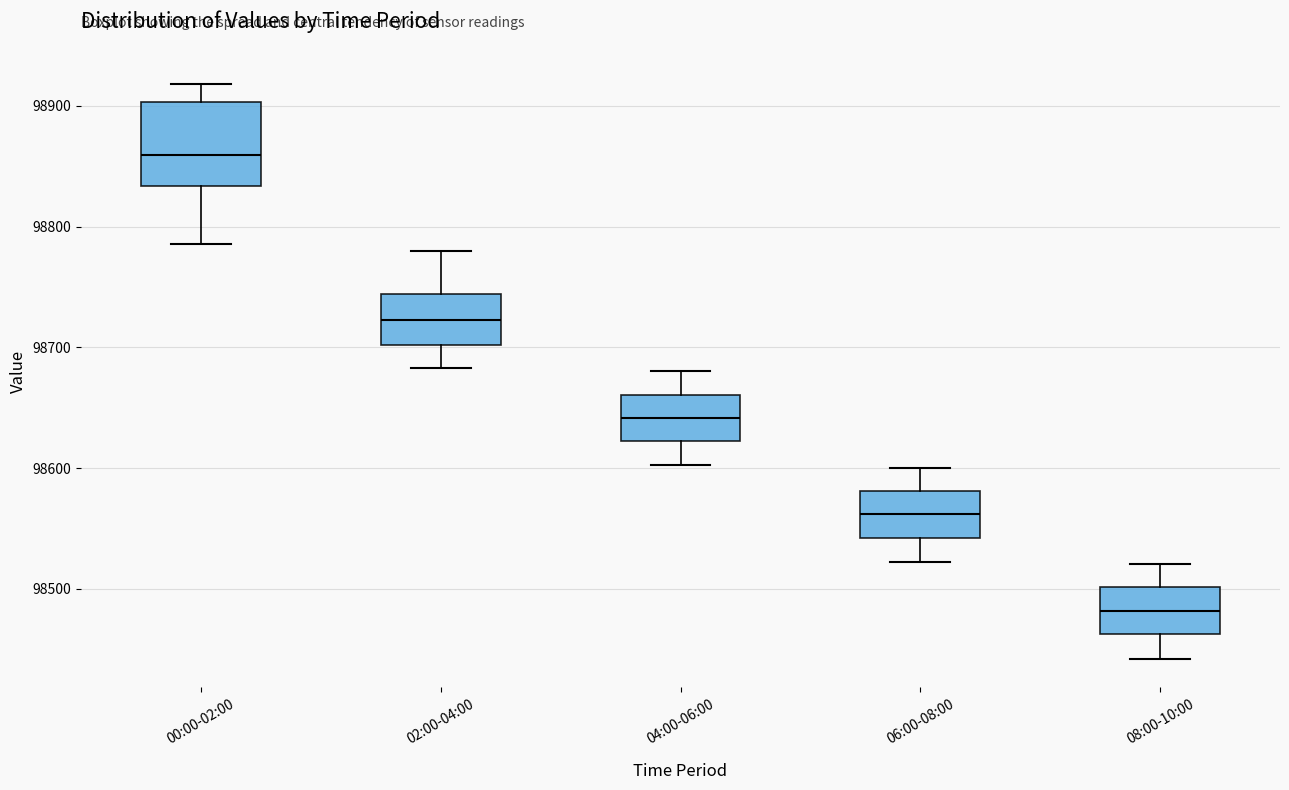

Which box has the highest median line?

00:00-02:00